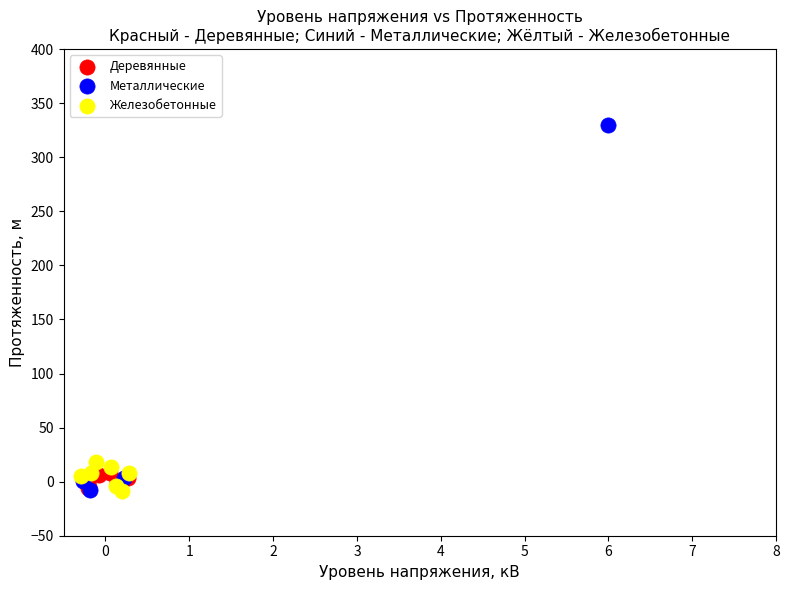

What are all the series names shown in the legend?

Деревянные, Металлические, Железобетонные